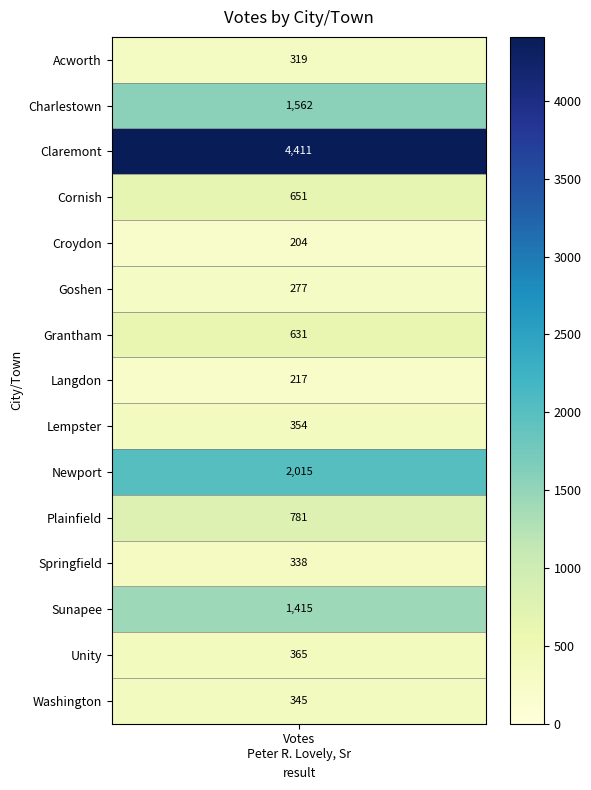

Reading left to right, what are all the values shown in this chart?

Acworth=319	Charlestown=1562	Claremont=4411	Cornish=651	Croydon=204	Goshen=277	Grantham=631	Langdon=217	Lempster=354	Newport=2015	Plainfield=781	Springfield=338	Sunapee=1415	Unity=365	Washington=345